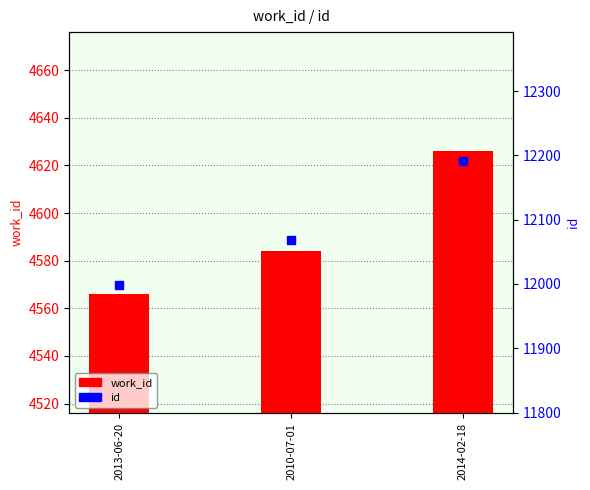

Which series has the largest total across all categories?

id